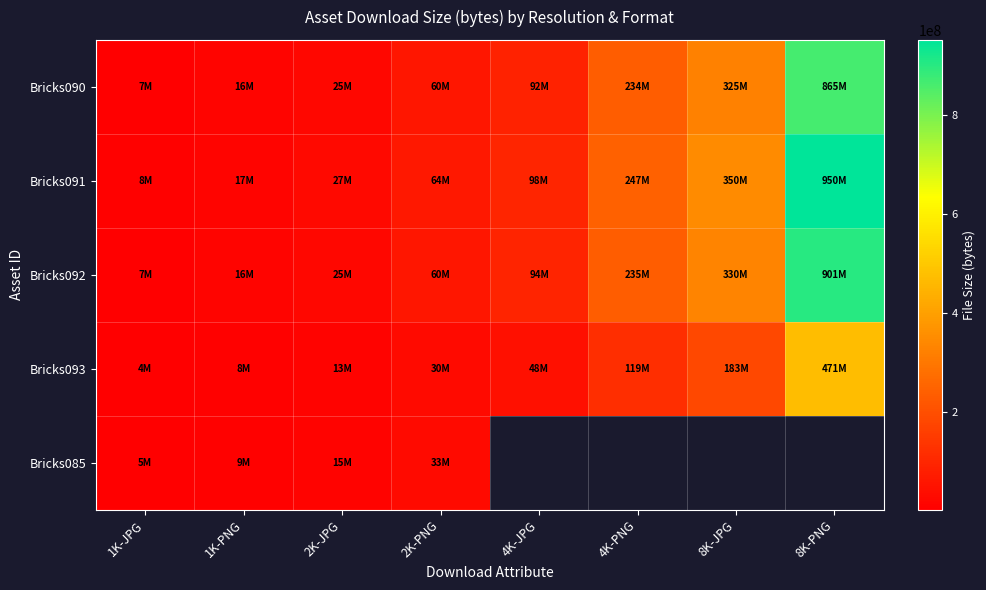

Which category has the lowest value across all series?

1K-JPG